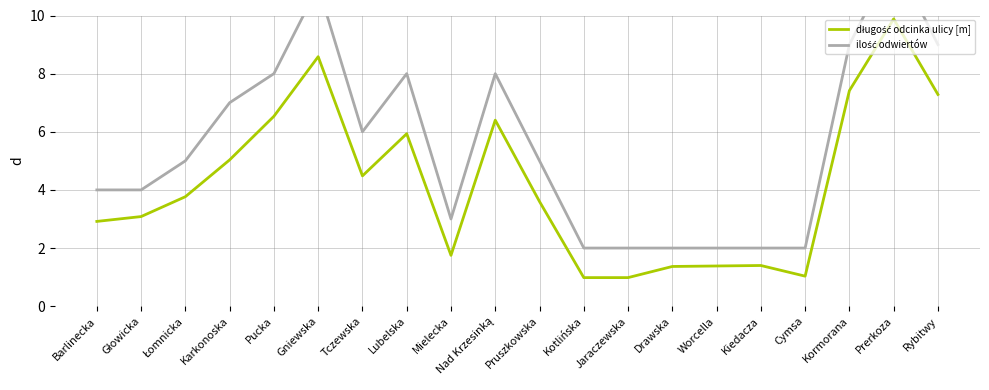

Does the chart display data point markers on the line(s)?

No